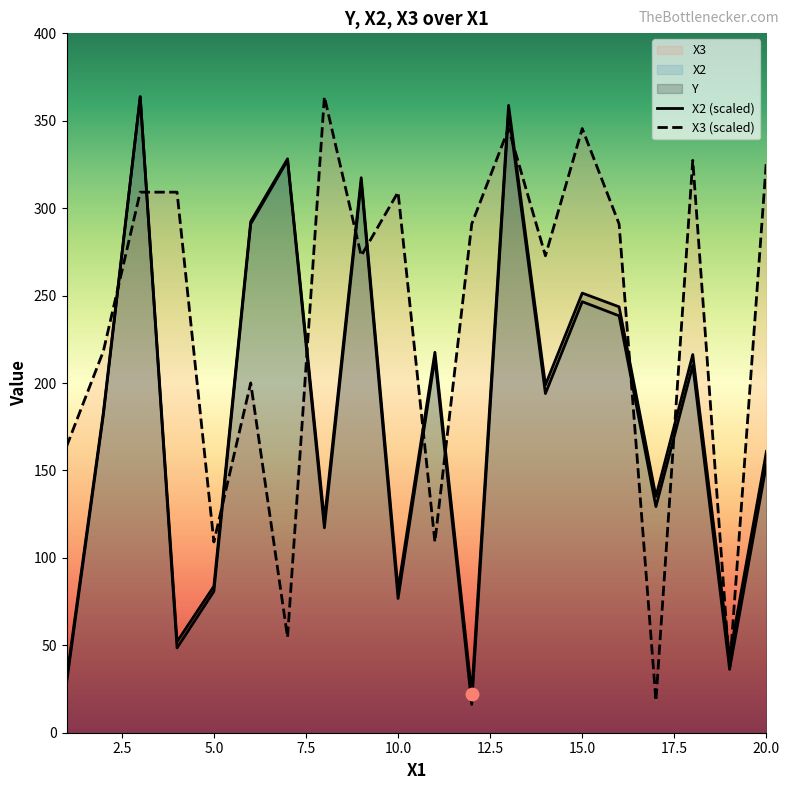

Which series has the widest spread of Y values?

X2 (scaled)